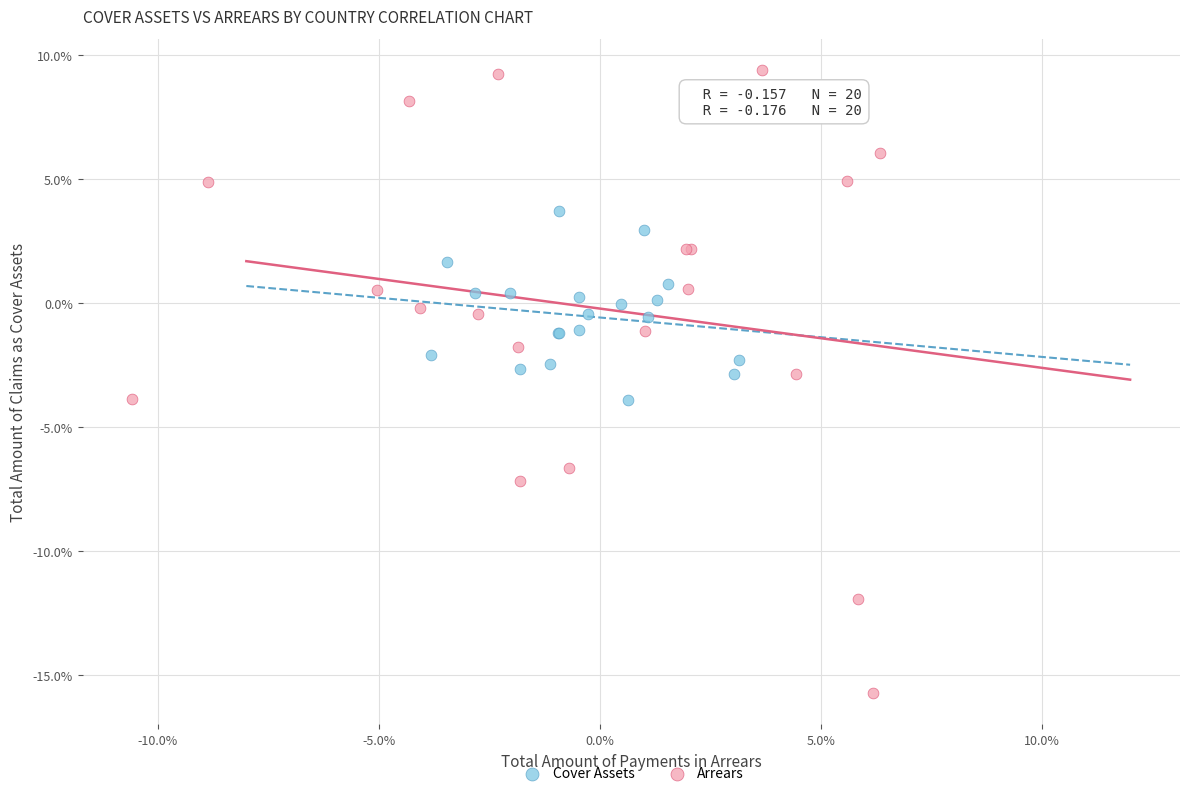

What are all the series names shown in the legend?

Cover Assets, Arrears